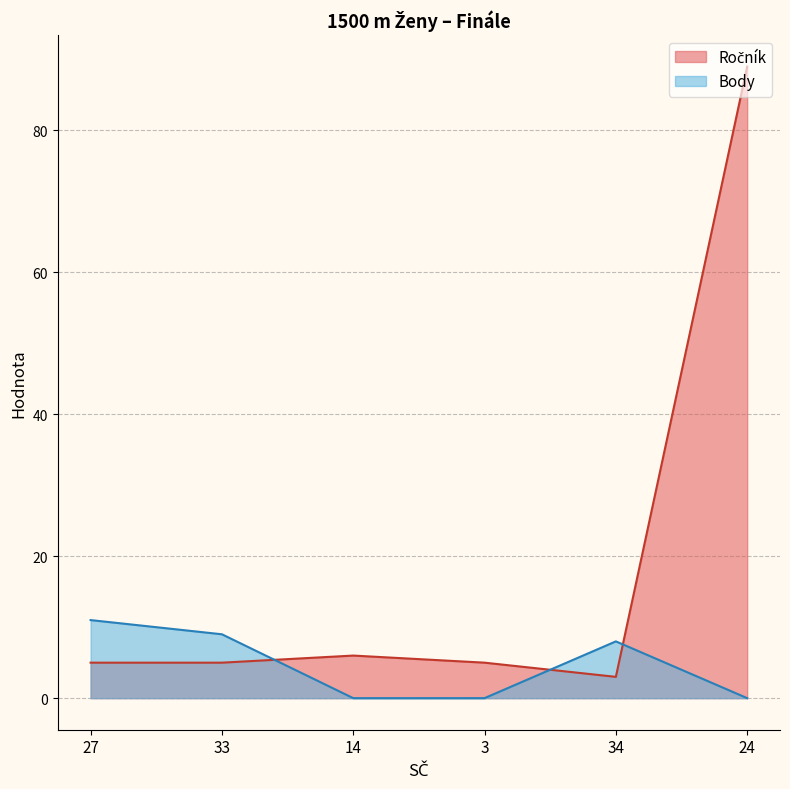

What position from the left is 24?

6